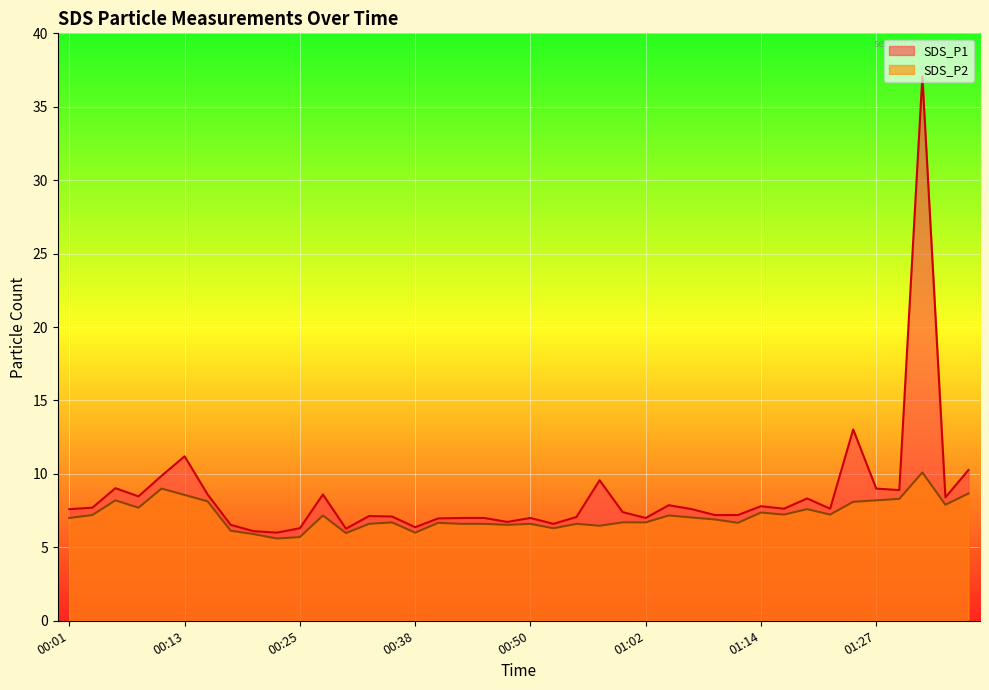

Reading left to right, list all the values displayed in this chart.

SDS_P1: 7.6	7.7	9.0	8.5	9.9	11.2	8.6	6.5	6.1	6.0	6.3	8.6	6.3	7.1	7.1	6.4	7.0	7.0	7.0	6.7	7.0	6.6	7.1	9.6	7.4	7.0	7.9	7.6	7.2	7.2	7.8	7.6	8.3	7.6	13.0	9.0	8.9	37.1	8.4	10.3
SDS_P2: 7.0	7.2	8.2	7.7	9.0	8.6	8.1	6.1	5.9	5.6	5.7	7.2	6.0	6.6	6.7	6.0	6.7	6.6	6.6	6.5	6.6	6.3	6.6	6.5	6.7	6.7	7.2	7.0	6.9	6.7	7.4	7.2	7.6	7.2	8.1	8.2	8.3	10.1	7.9	8.7